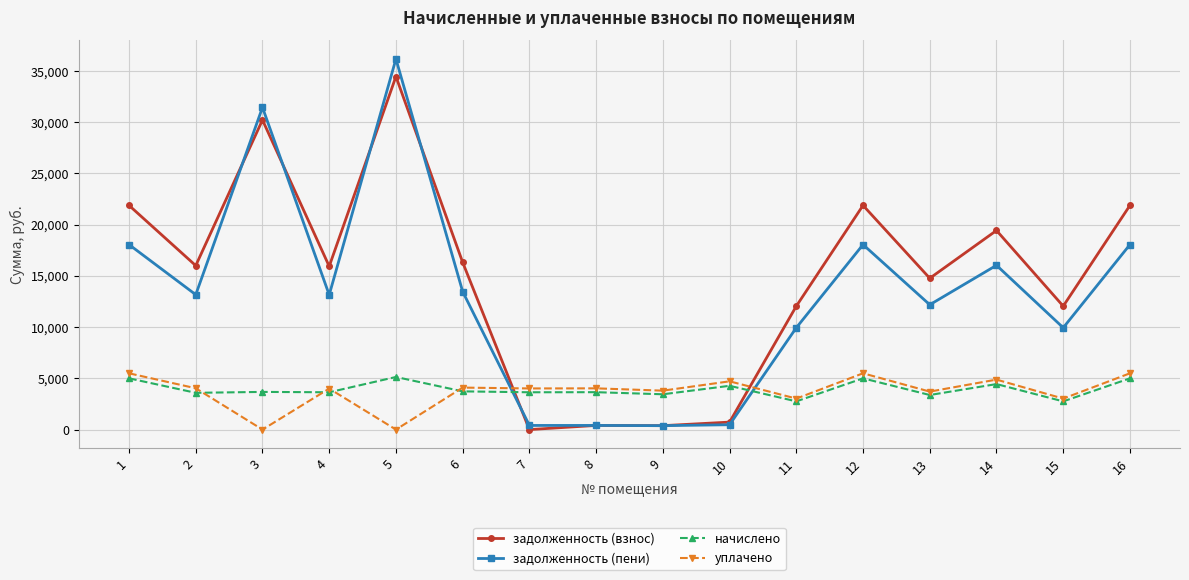

Is the value of начислено at 5 greater than the value of уплачено at 16?

No